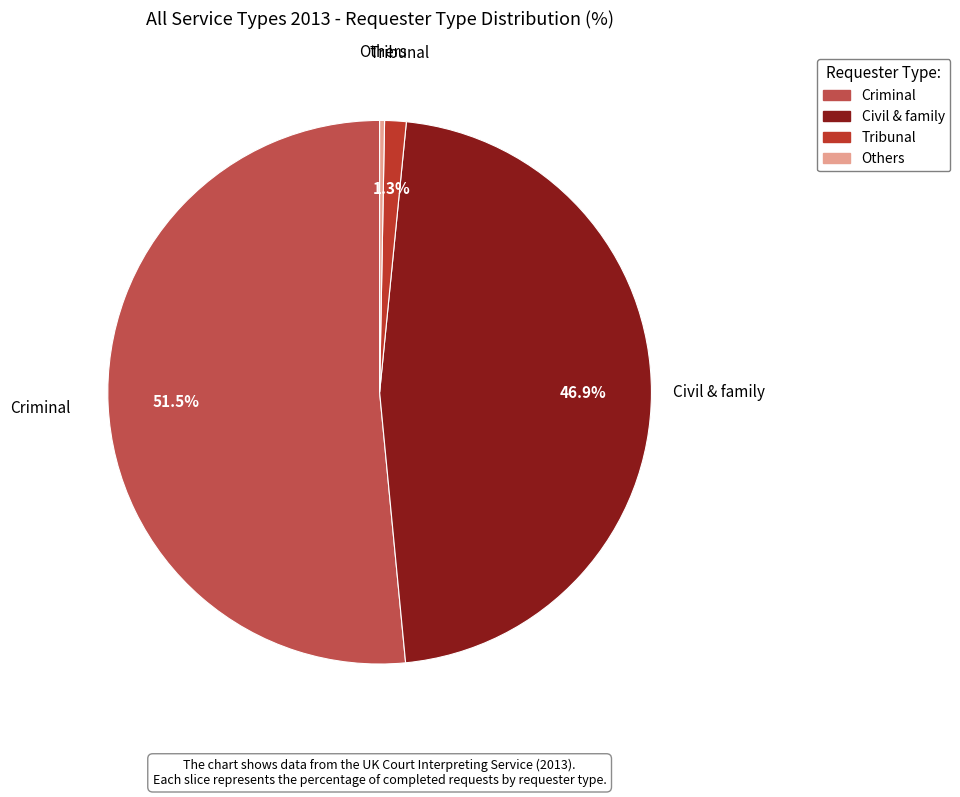

Does Civil & family represent more than half of the total?

No